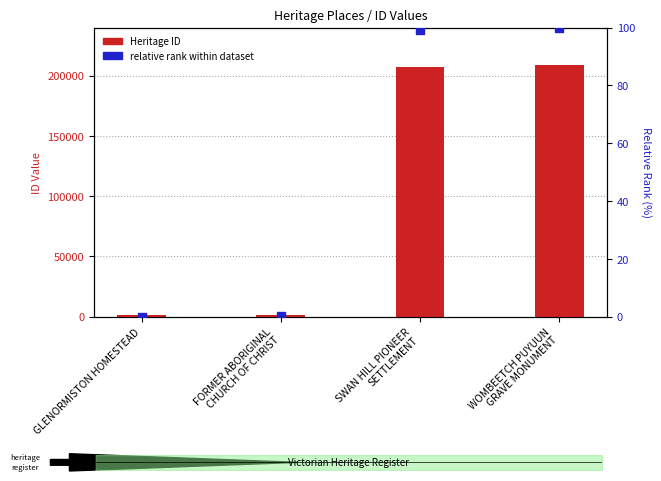

Which series contains the lowest Y value?

relative rank within dataset